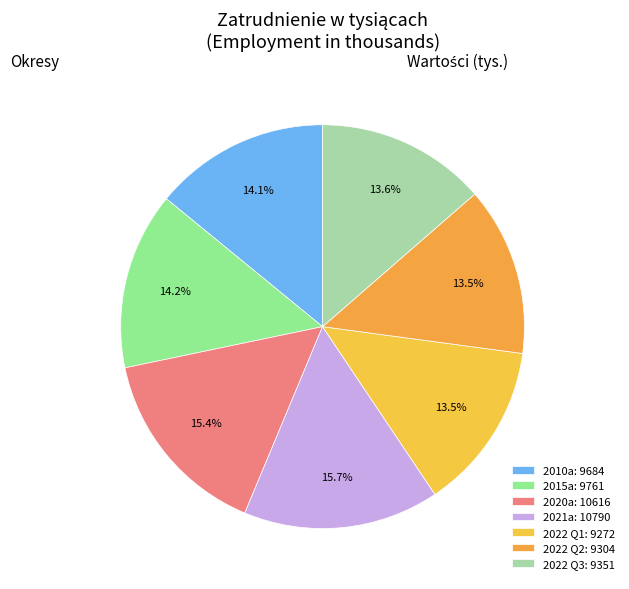

What is the change in value from 2021a to 2022 Q3?

-1439